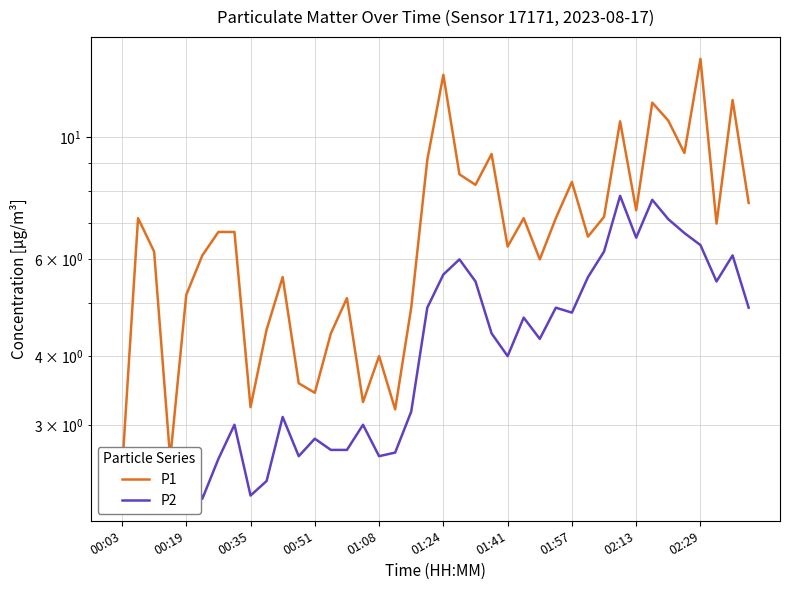

True or false: P2 has a value of 5.6 at 29.

True